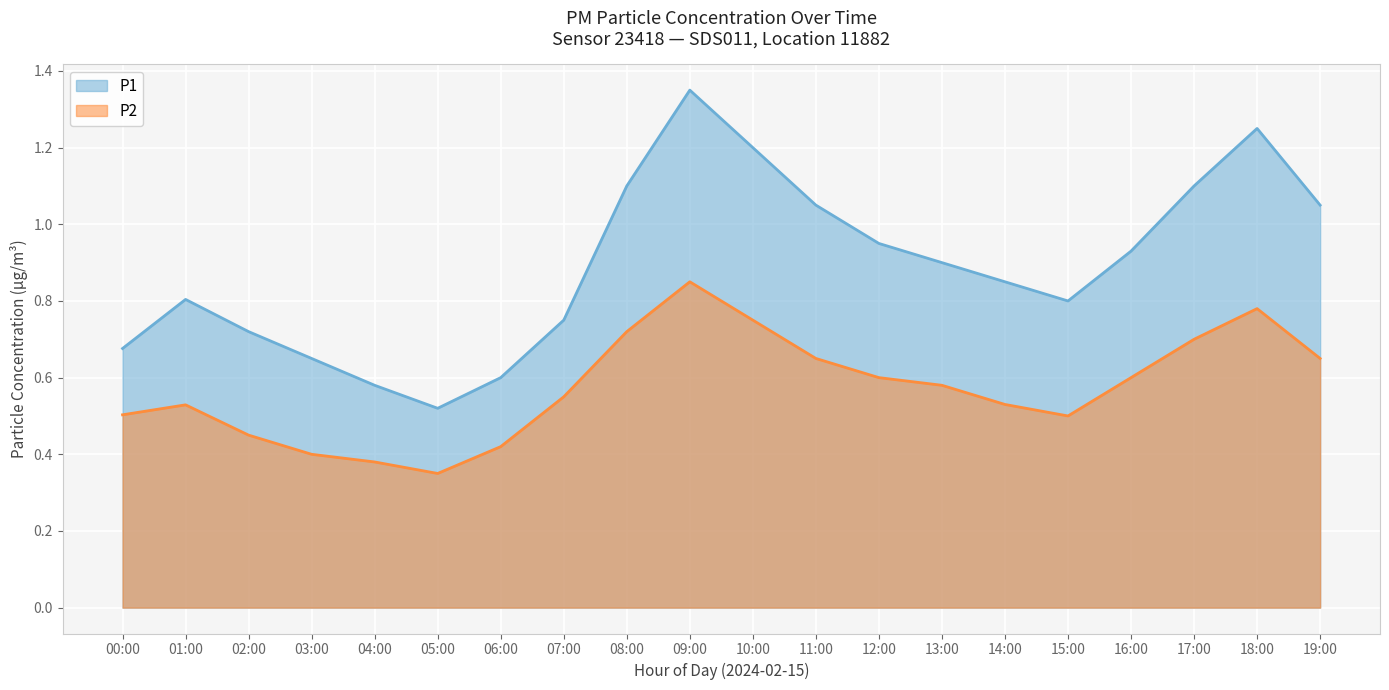

How many categories are shown in the chart?

20